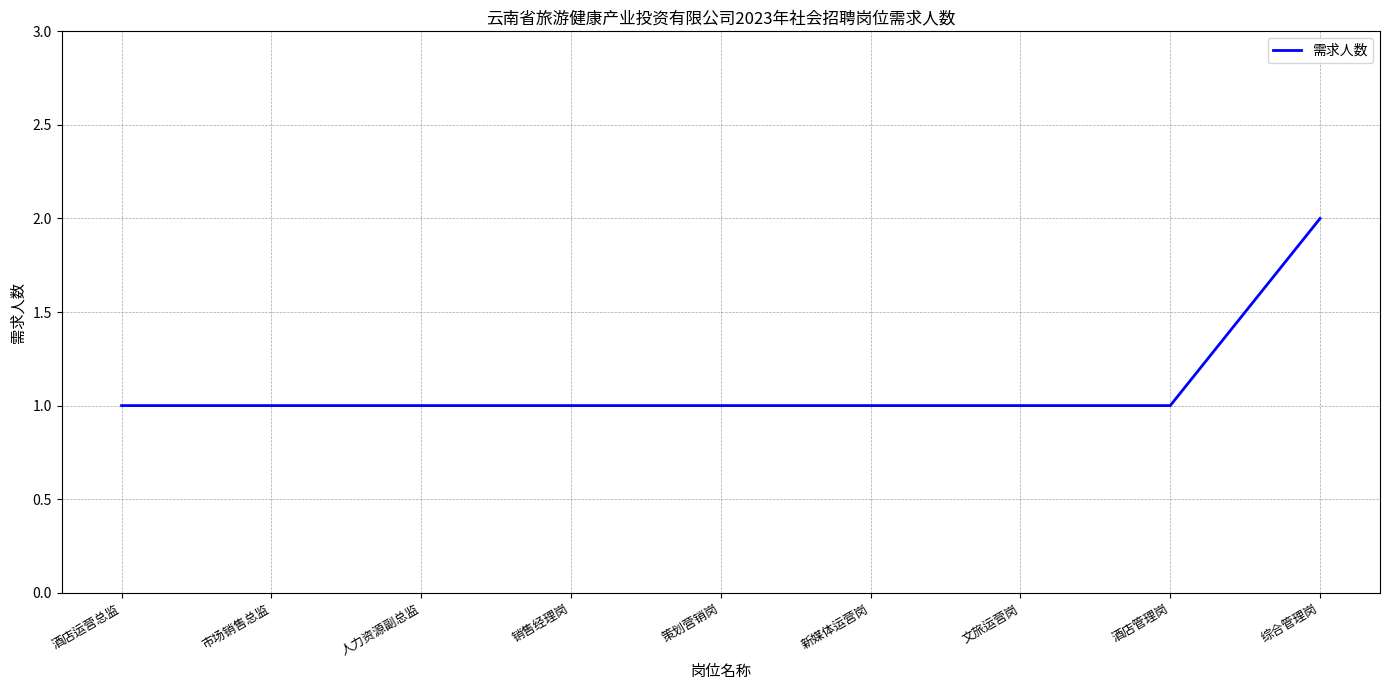

What is the smallest value displayed?

1